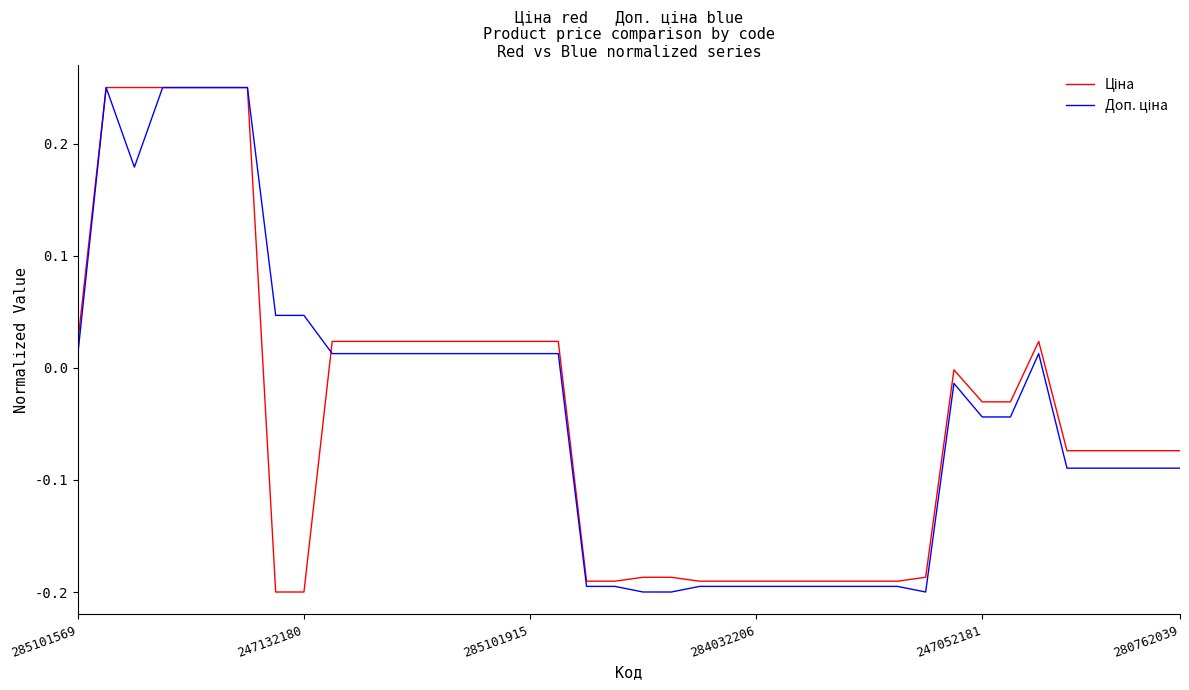

Where does the Доп. ціна series first go above 0?

285101569